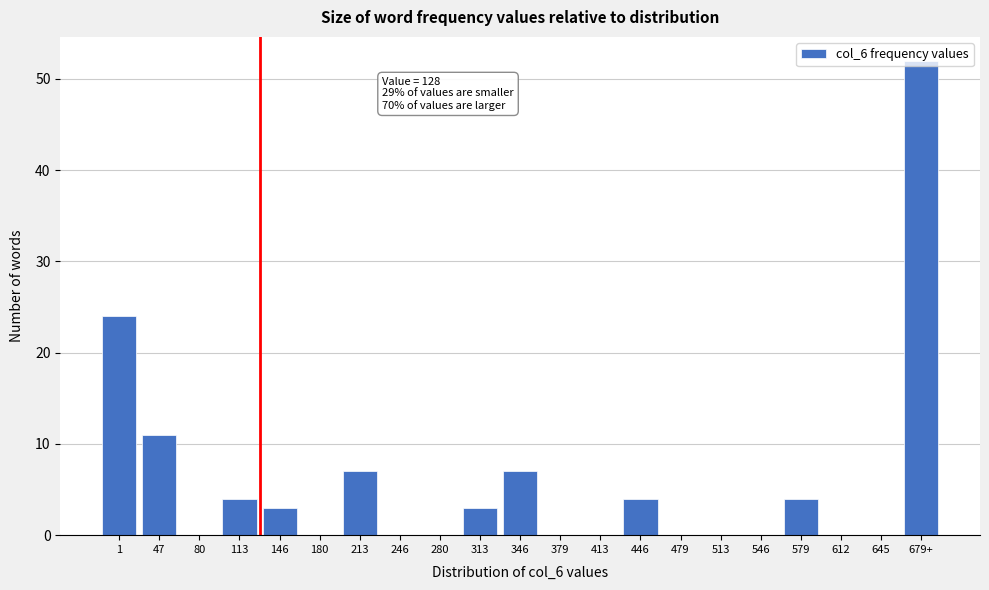

What is the maximum value shown in the chart?

52